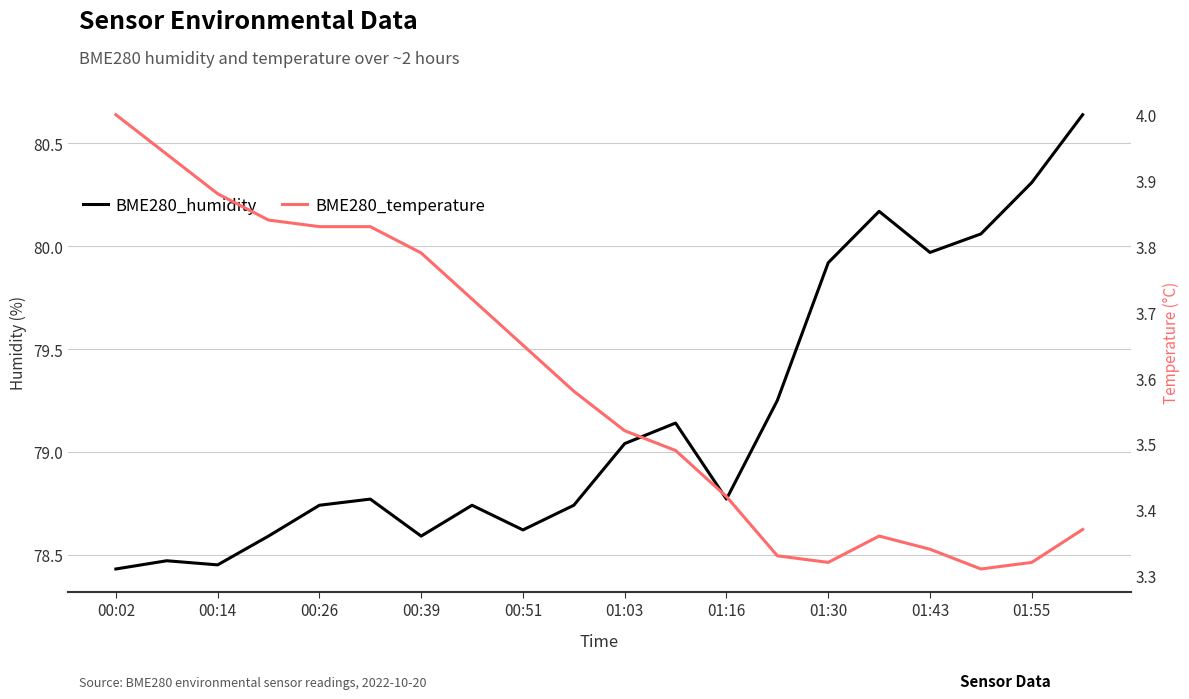

Rank the series by their average value, from lowest to highest.

BME280_temperature, BME280_humidity